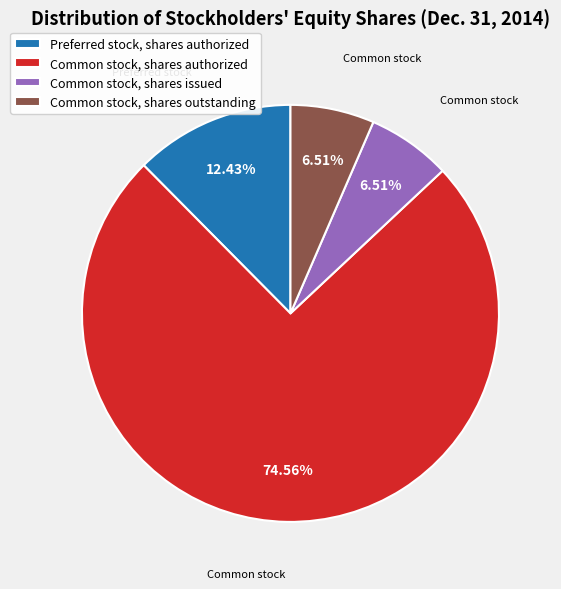

Approximately how many times larger is the value at Common stock, shares authorized compared to Preferred stock, shares authorized?

6.0